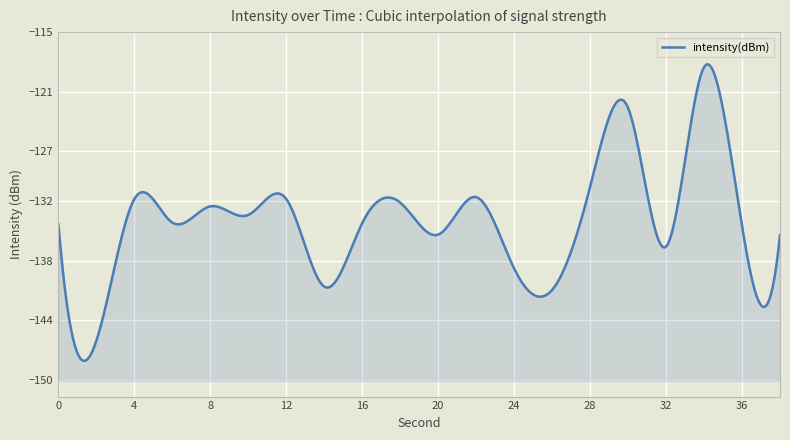

What is the difference between the values at 0 and 12?

2.5